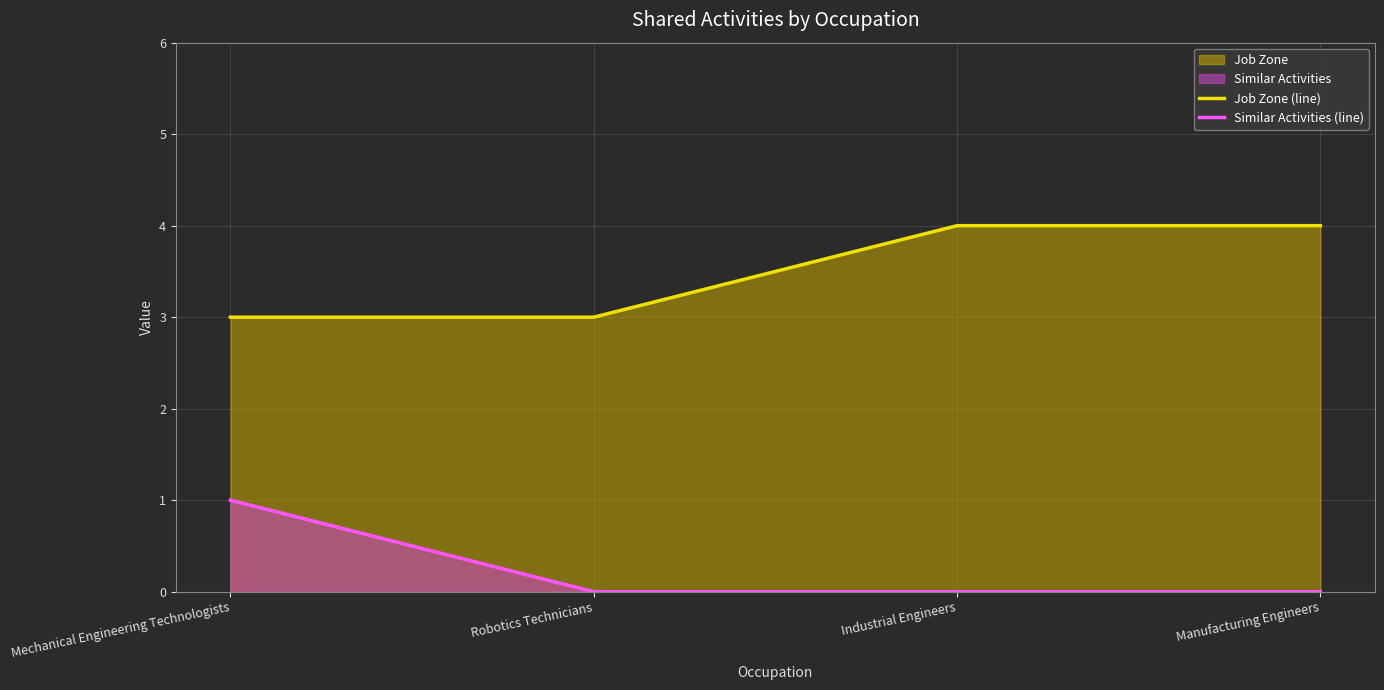

Rank the categories by Job Zone (line) value from highest to lowest.

Industrial Engineers, Manufacturing Engineers, Mechanical Engineering Technologists, Robotics Technicians